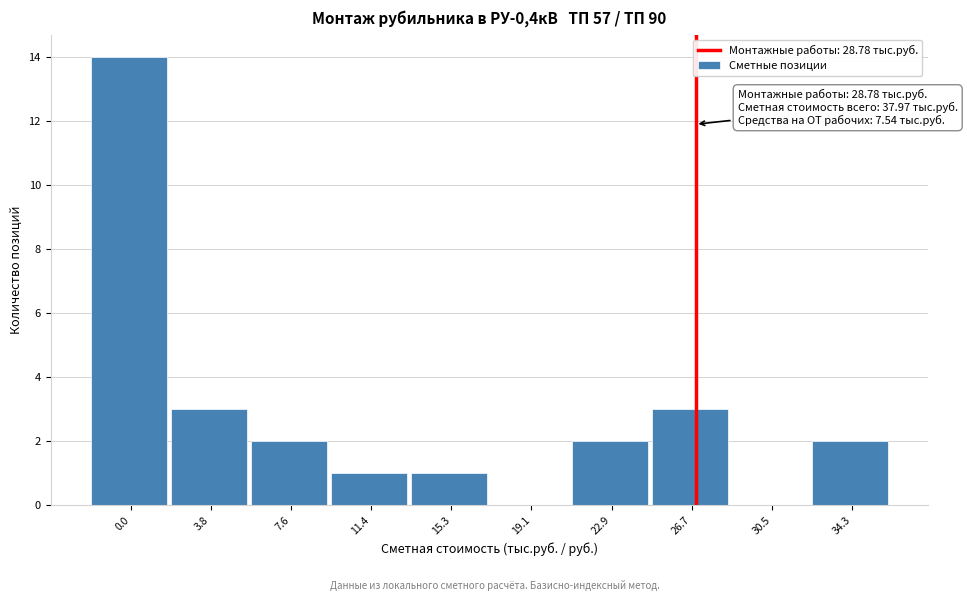

Reading right to left, extract all data points from this chart.

34.3=2	30.5=0	26.7=3	22.9=2	19.1=0	15.3=1	11.4=1	7.6=2	3.8=3	0.0=14